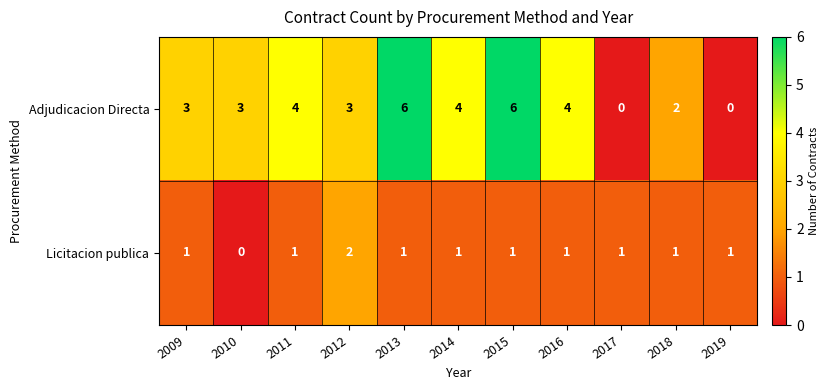

Count the Licitacion publica values in the range 1 to 2.

10